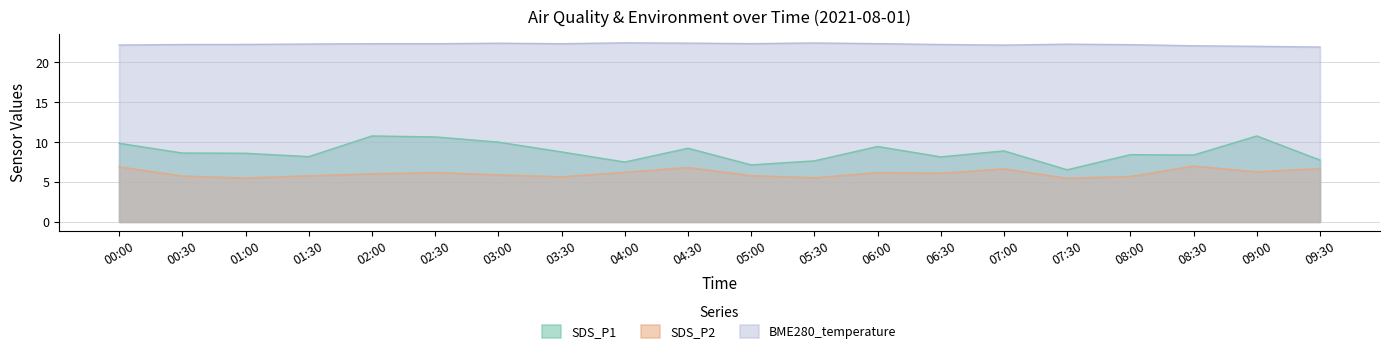

What is the difference between the SDS_P1 values at 06:00 and 00:30?

0.8